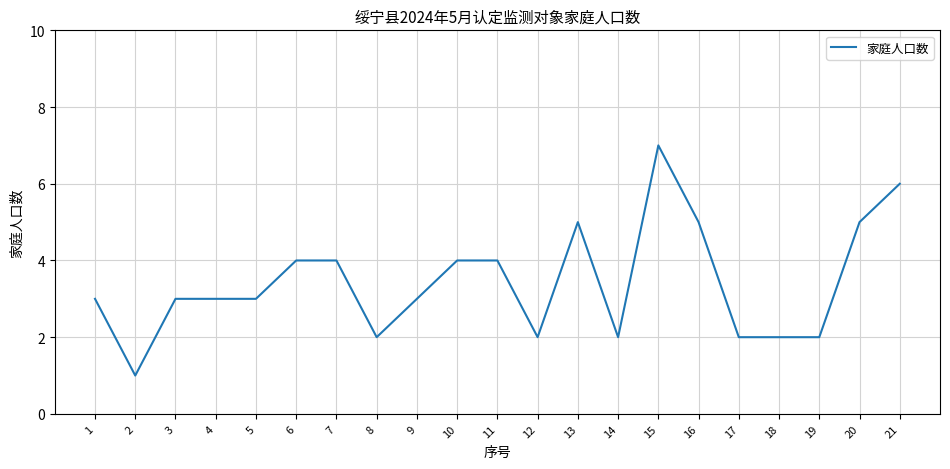

What is the difference between the values at 13 and 10?

1